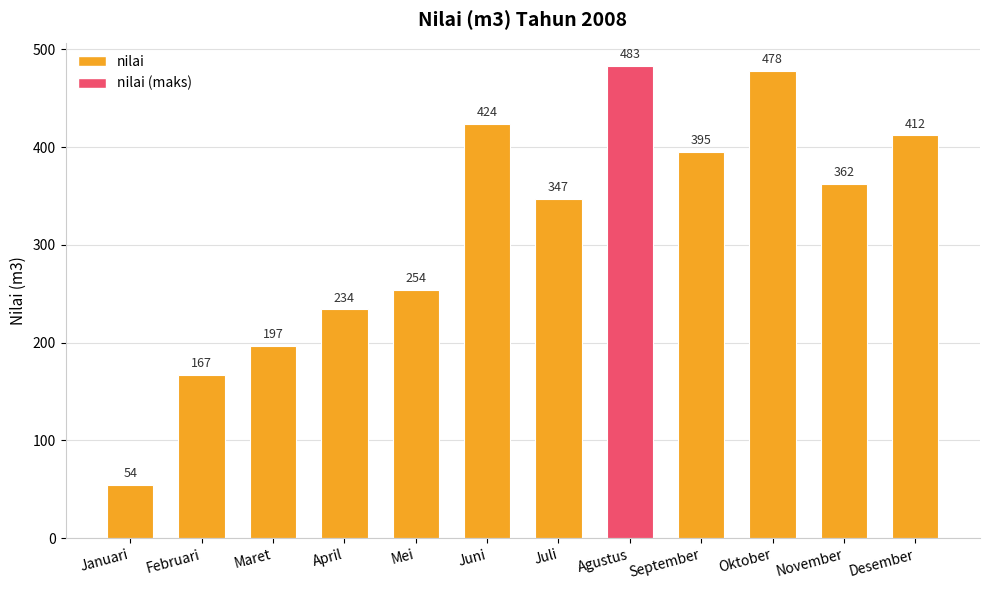

True or false: the data shows 167 at Februari.

True